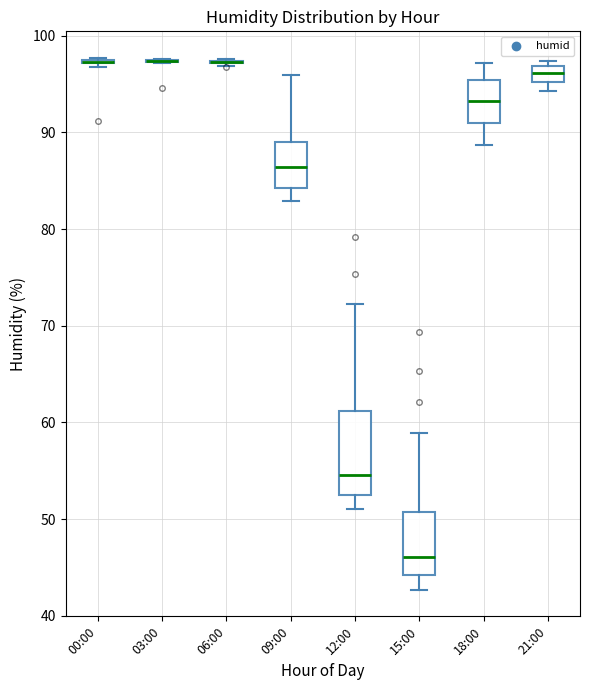

Which box is the tallest, from its lower edge to its upper edge?

12:00